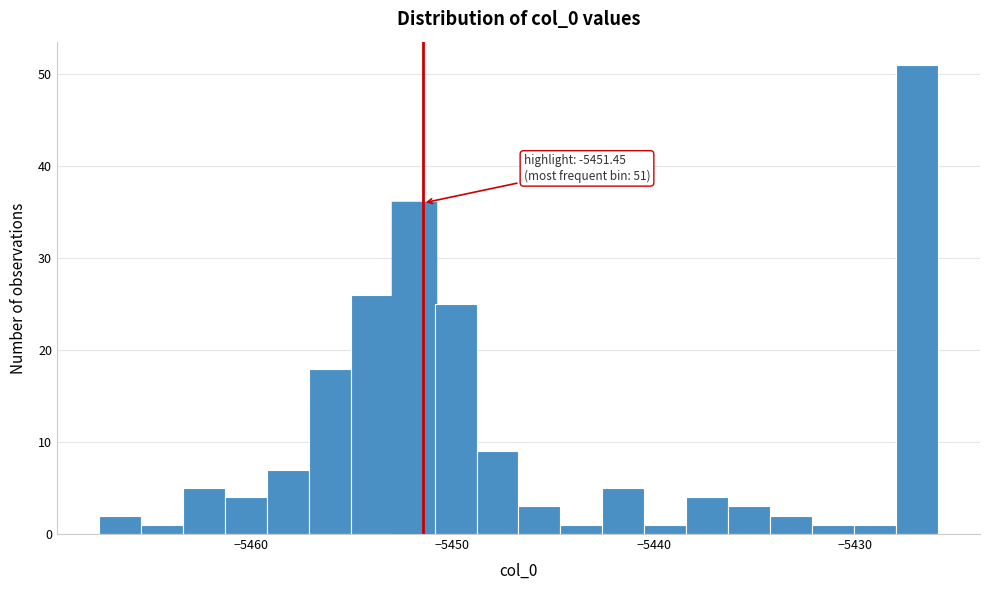

Read against the x-axis, roughly where is the centre of the tallest bar?

-5427